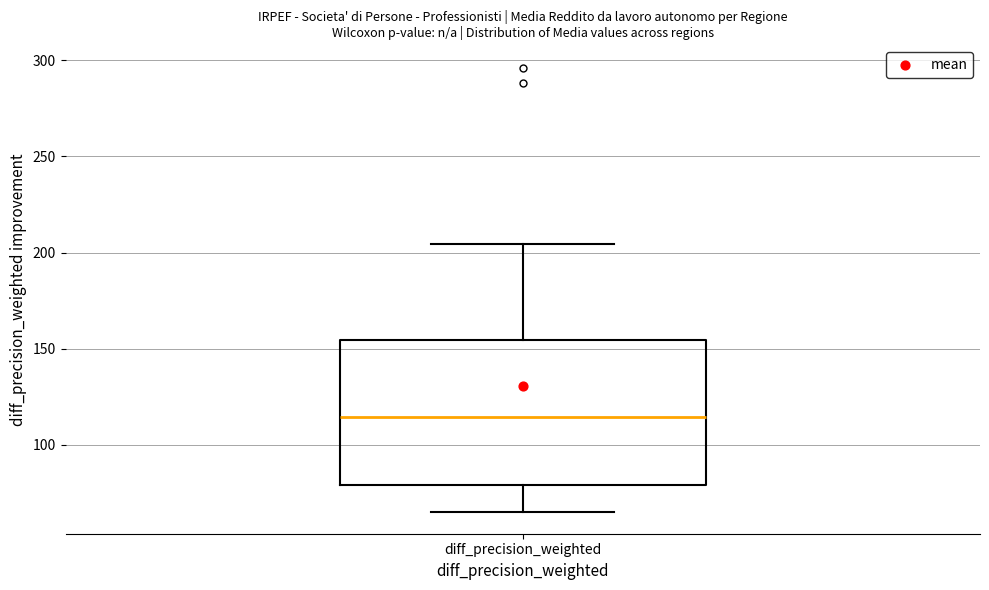

Transcribe this box plot: give where the median line is, the range the box spans, and where the two whiskers end, as read against the y-axis. The values are not printed on the chart, so give them approximately, as read against the axis.

median 115, box 80 to 155, whiskers 65 to 205